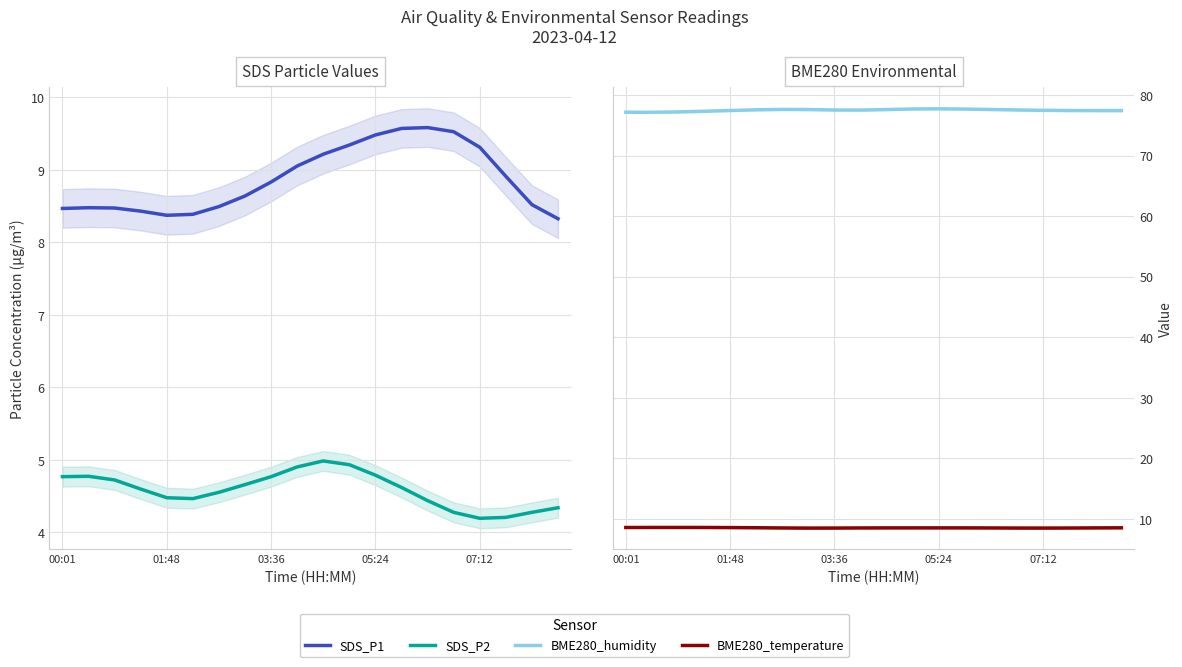

What are all the series names shown in the legend?

SDS_P1, SDS_P2, BME280_humidity, BME280_temperature